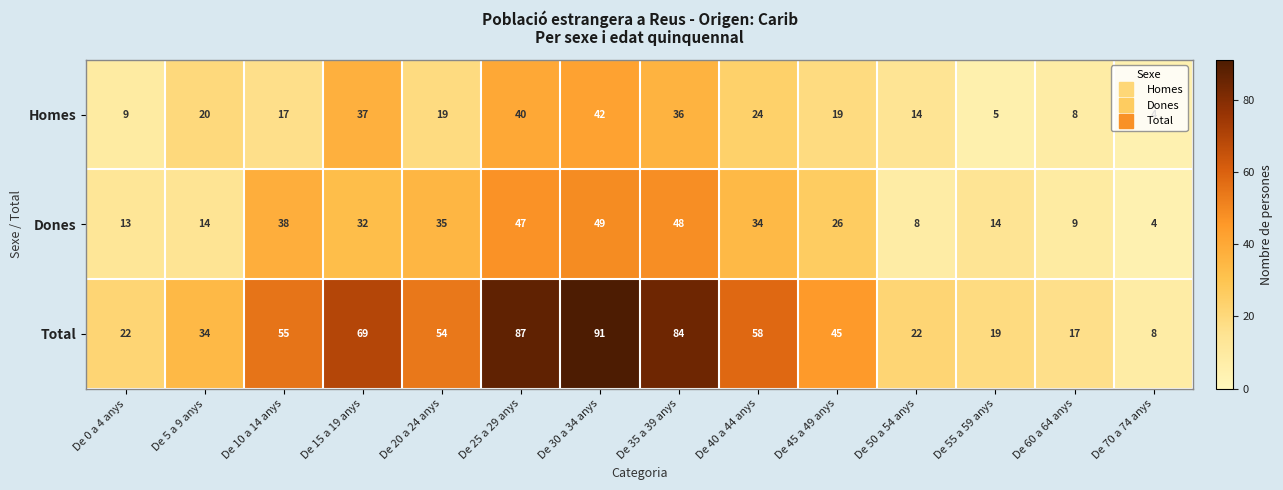

At which label does Homes first exceed 19?

De 5 a 9 anys